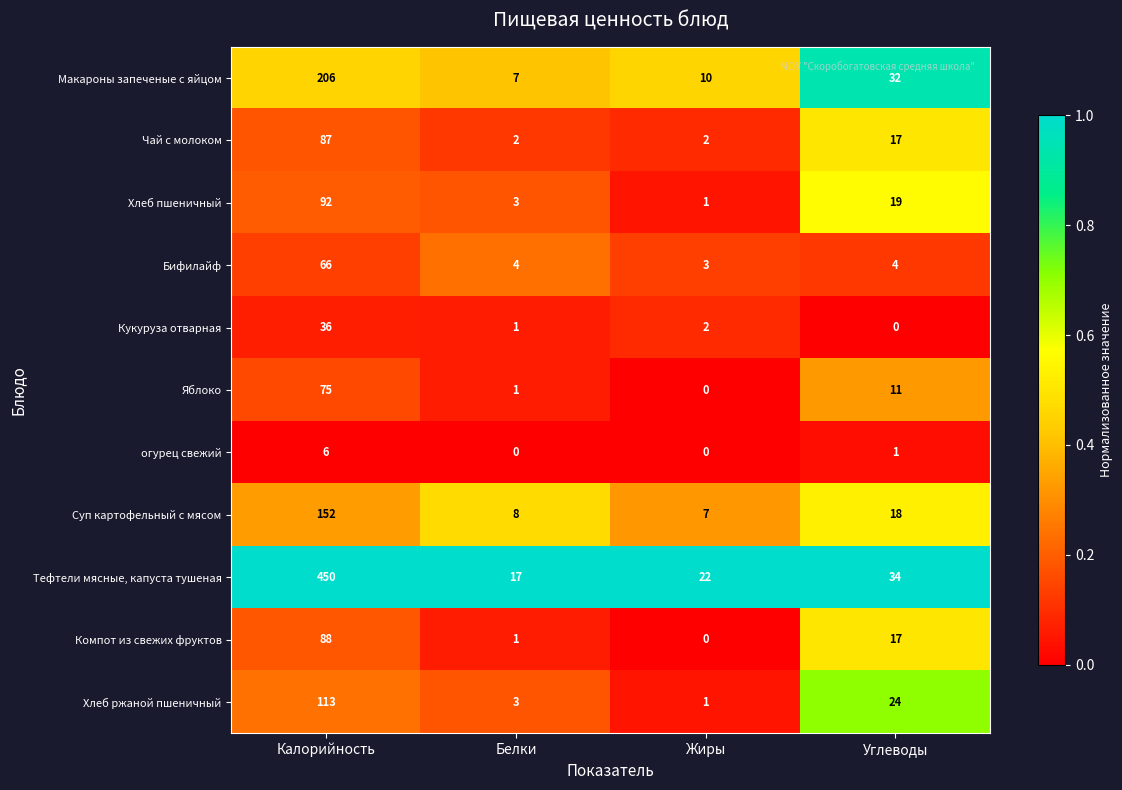

How many distinct data groups are displayed?

11